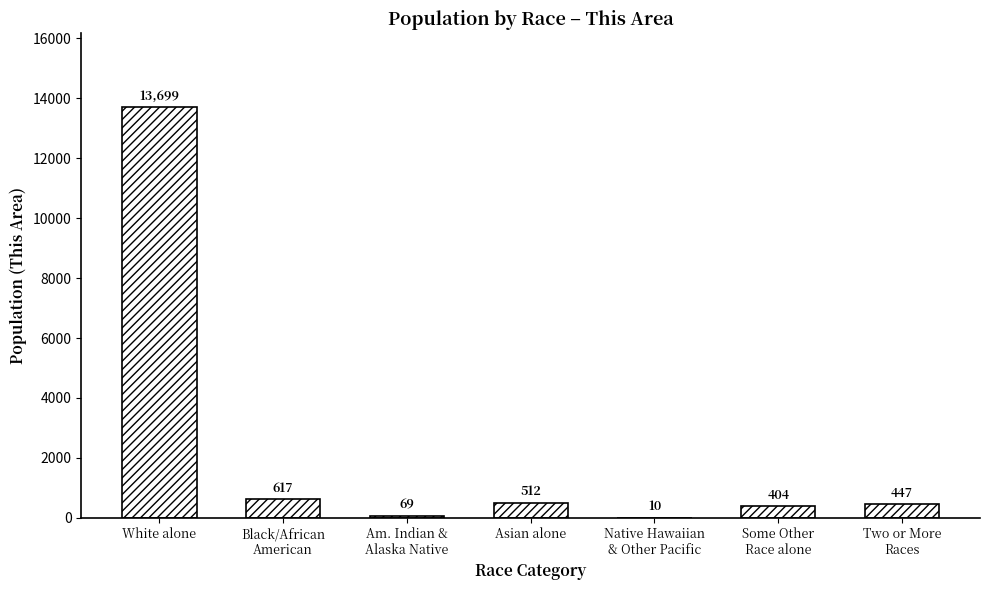

Is it true that the value at Asian alone is 512?

True